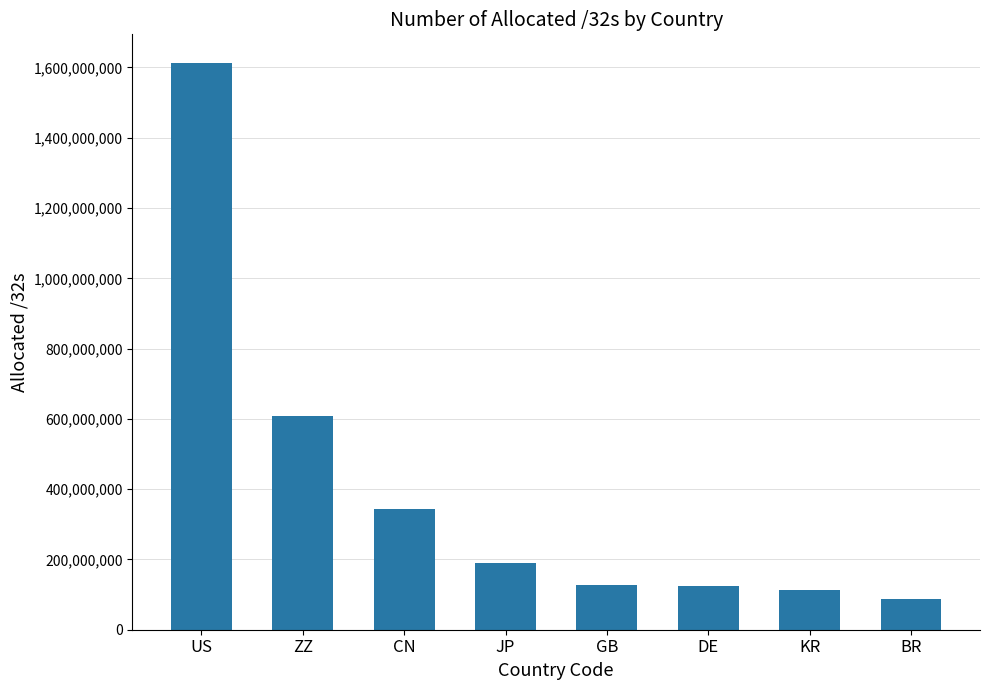

How many bars are there in total?

8